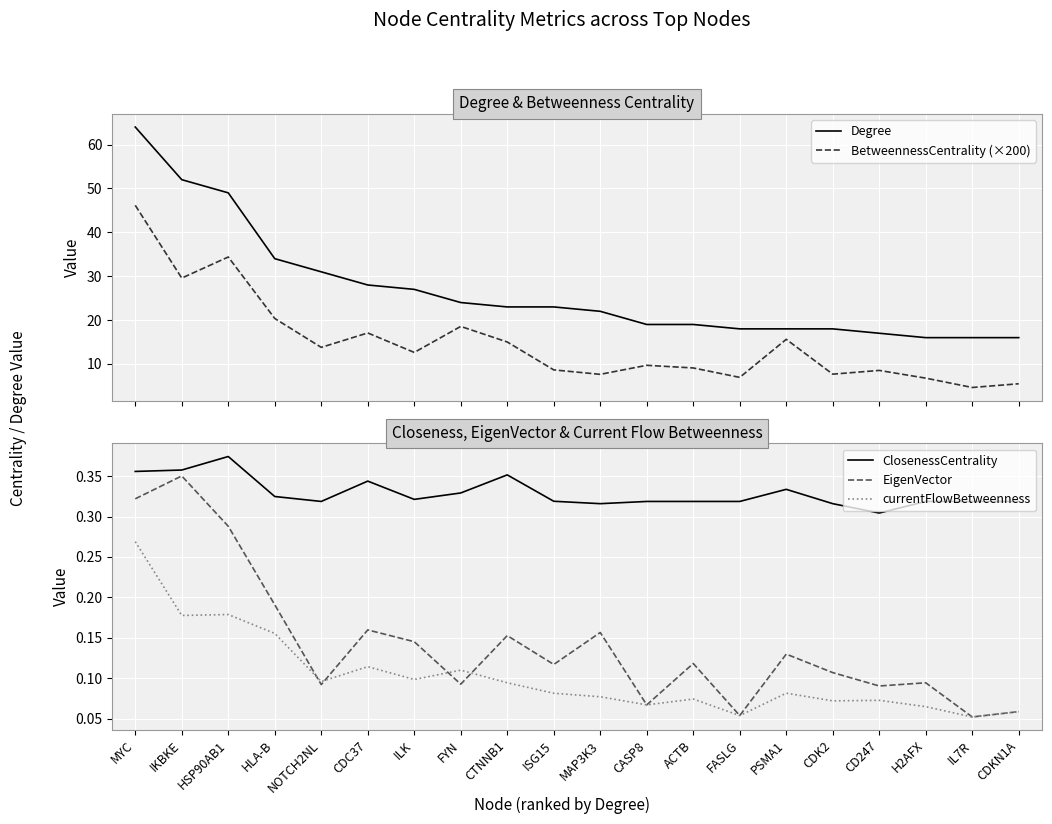

At which label is ClosenessCentrality closest to 0?

CD247